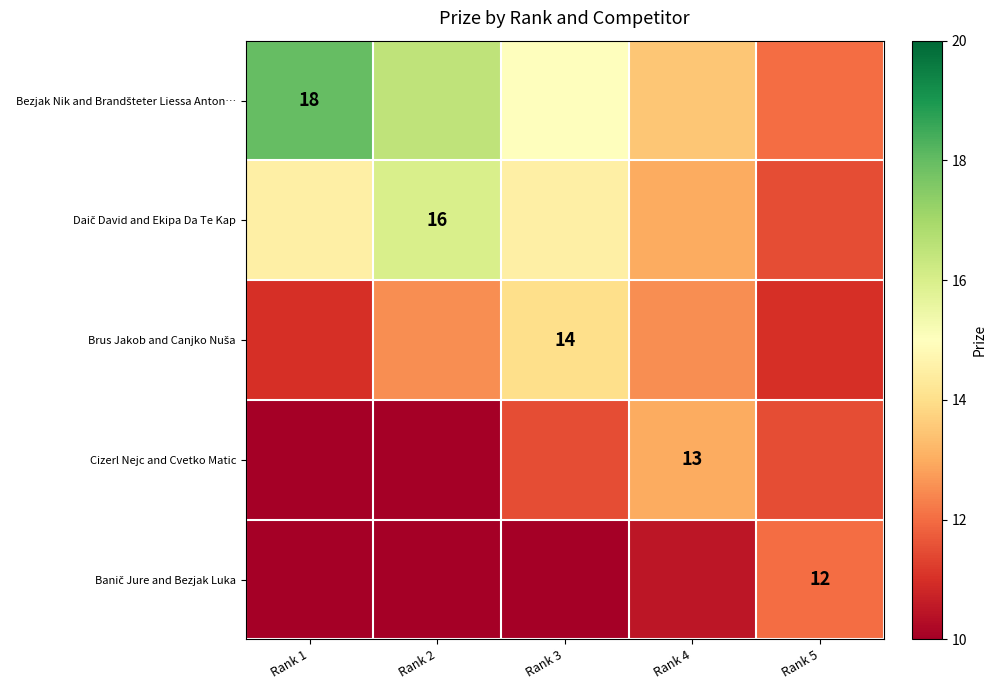

What is the maximum value shown in the chart?

18.0